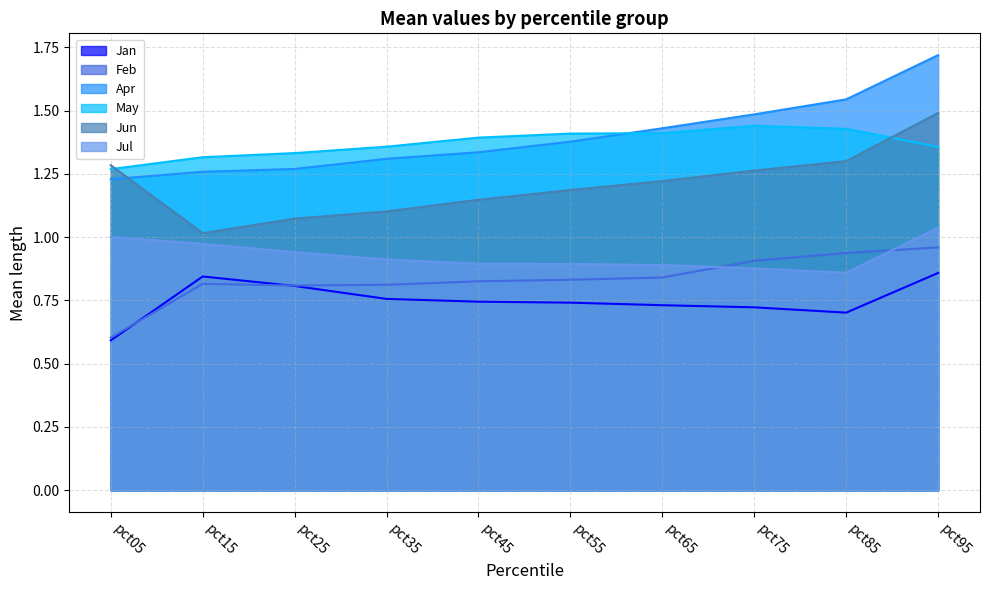

Which series changed the most between pct45 and pct75?

Apr